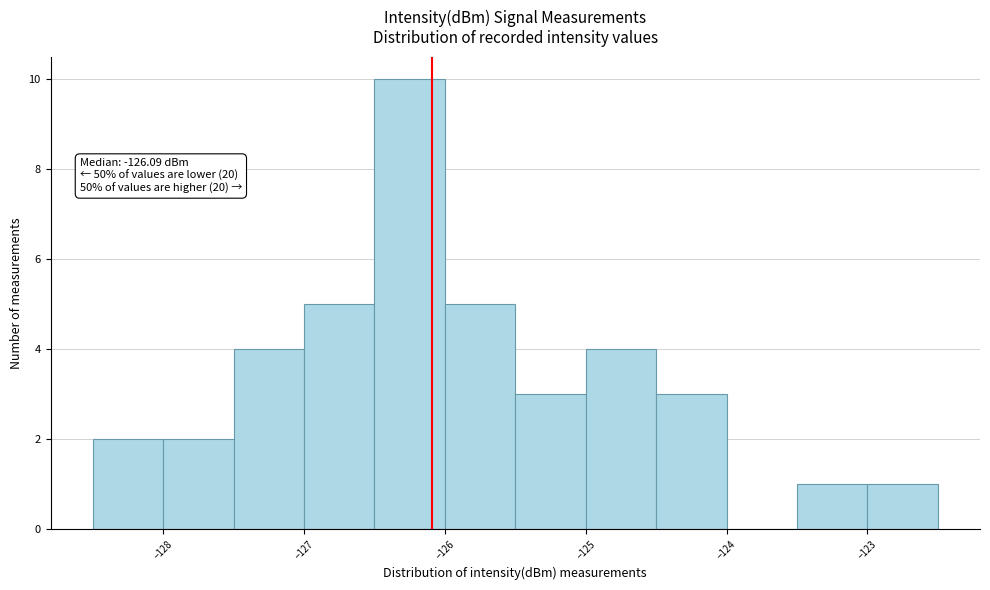

Which range on the x-axis has the tallest bar?

-126.5 to -126.0